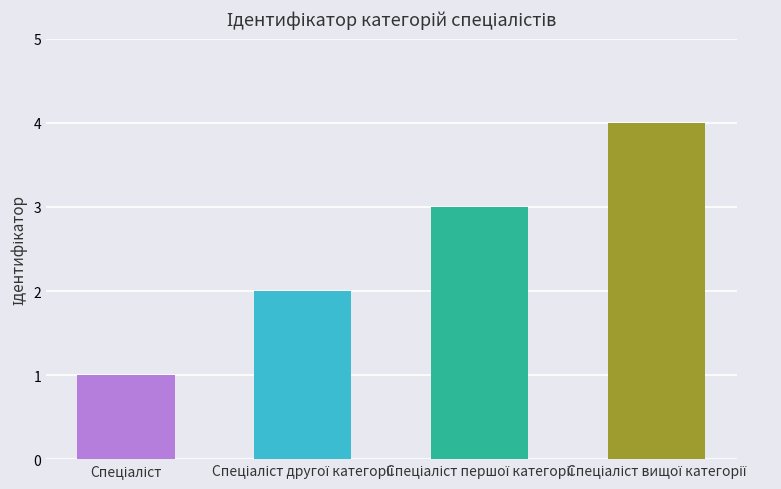

What is the sum of all values?

10